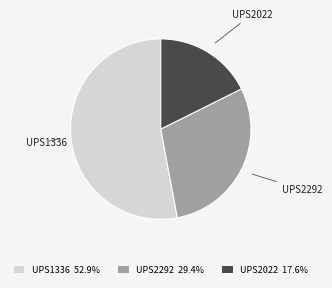

Rank the categories by value from lowest to highest.

UPS2022, UPS2292, UPS1336